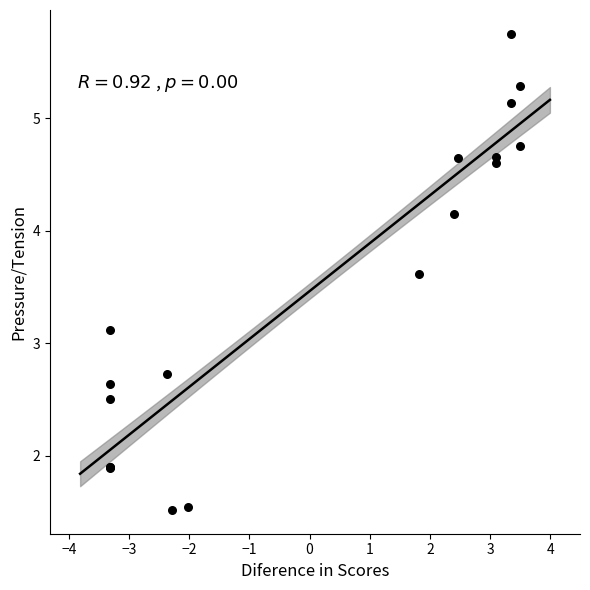

What Y value in the scatter plot is closest to 3?

3.1